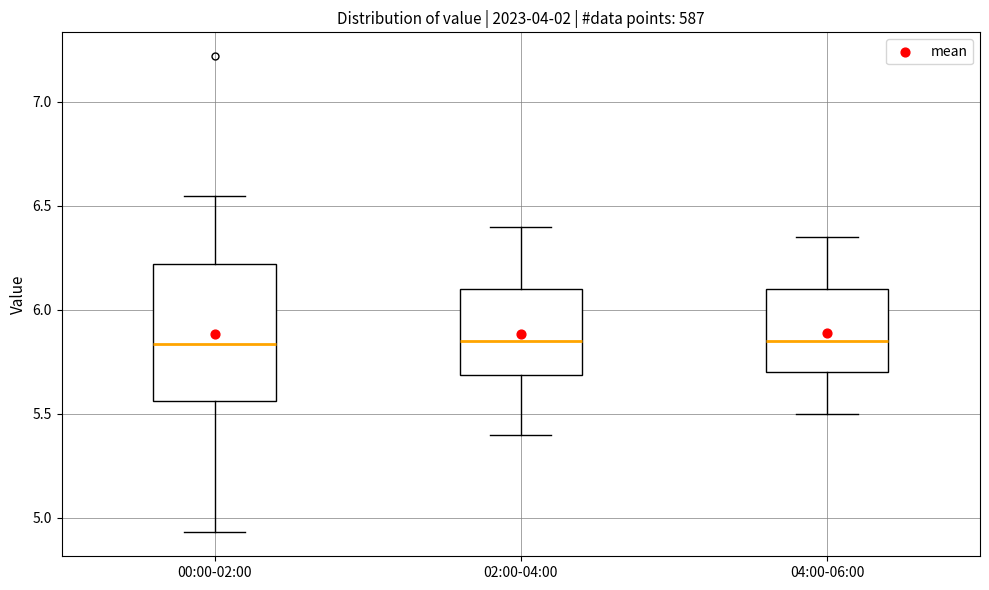

Reading left to right, transcribe this box plot: for each box, give where its median line is, the range the box spans, and where its two whiskers end, as read against the y-axis. The values are not printed on the chart, so give them approximately, as read against the axis.

00:00-02:00: median 5.85, box 5.55 to 6.20, whiskers 4.95 to 6.55
02:00-04:00: median 5.85, box 5.70 to 6.10, whiskers 5.40 to 6.40
04:00-06:00: median 5.85, box 5.70 to 6.10, whiskers 5.50 to 6.35